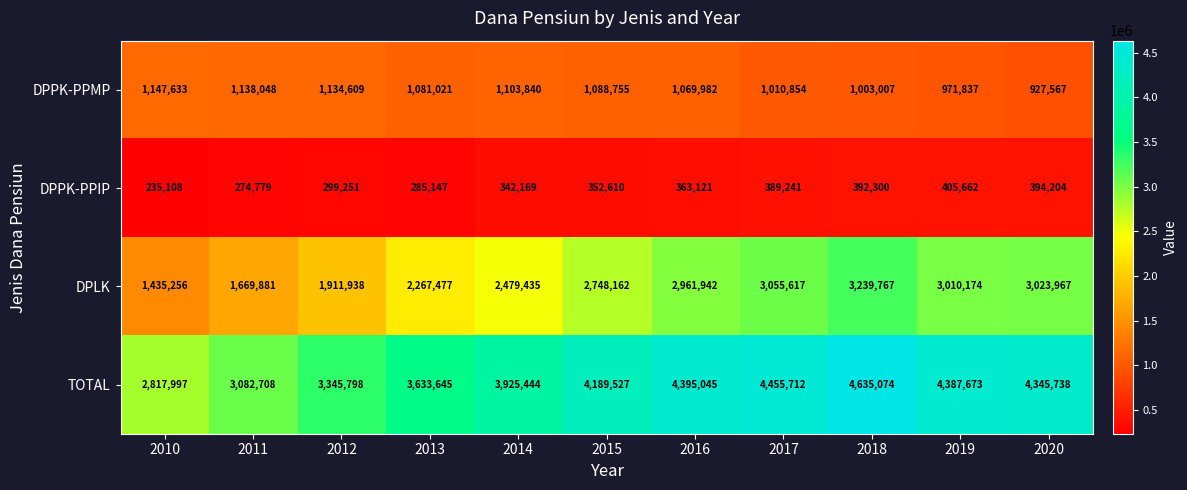

At how many categories does at least one series exceed 2977484?

10